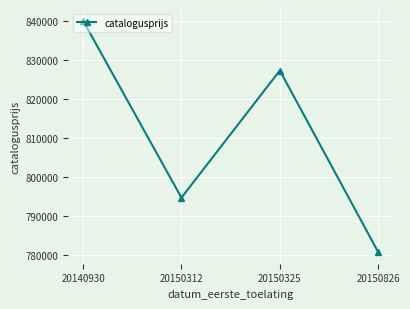

Reading left to right, what are all the values shown in this chart?

20140930=840103	20150312=794609	20150325=827279	20150826=780625